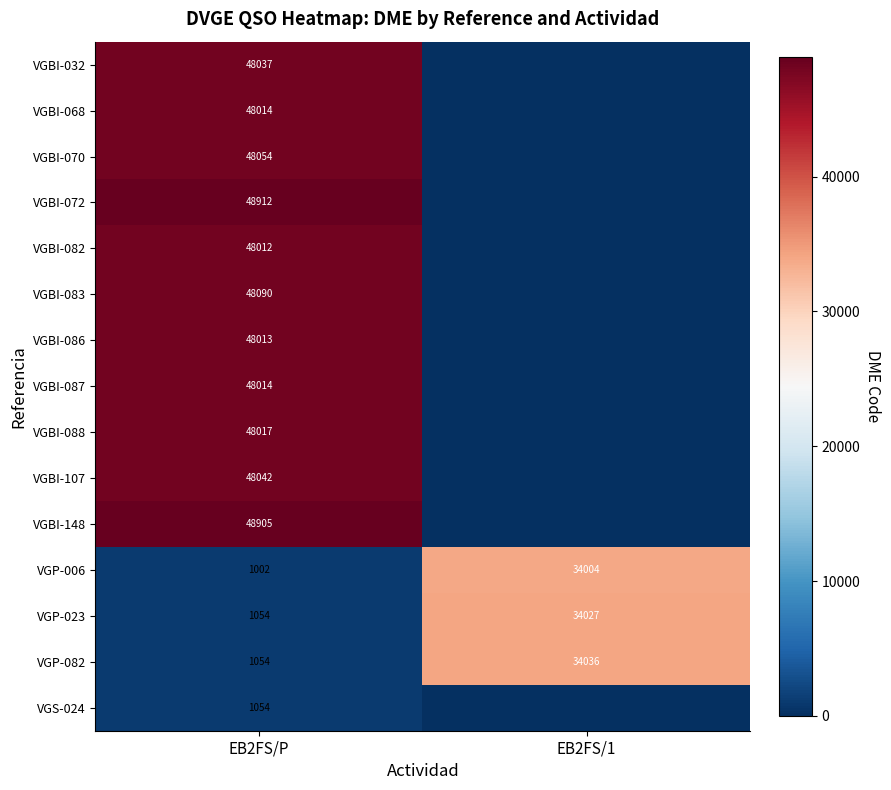

What is the spread (max minus min) of values at EB2FS/P?

47910